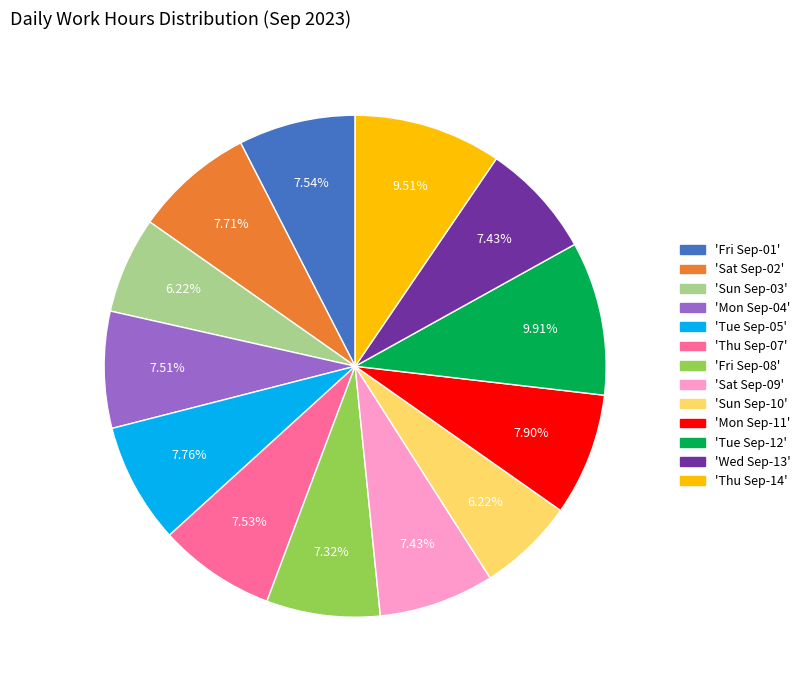

Does any single category account for the majority?

No